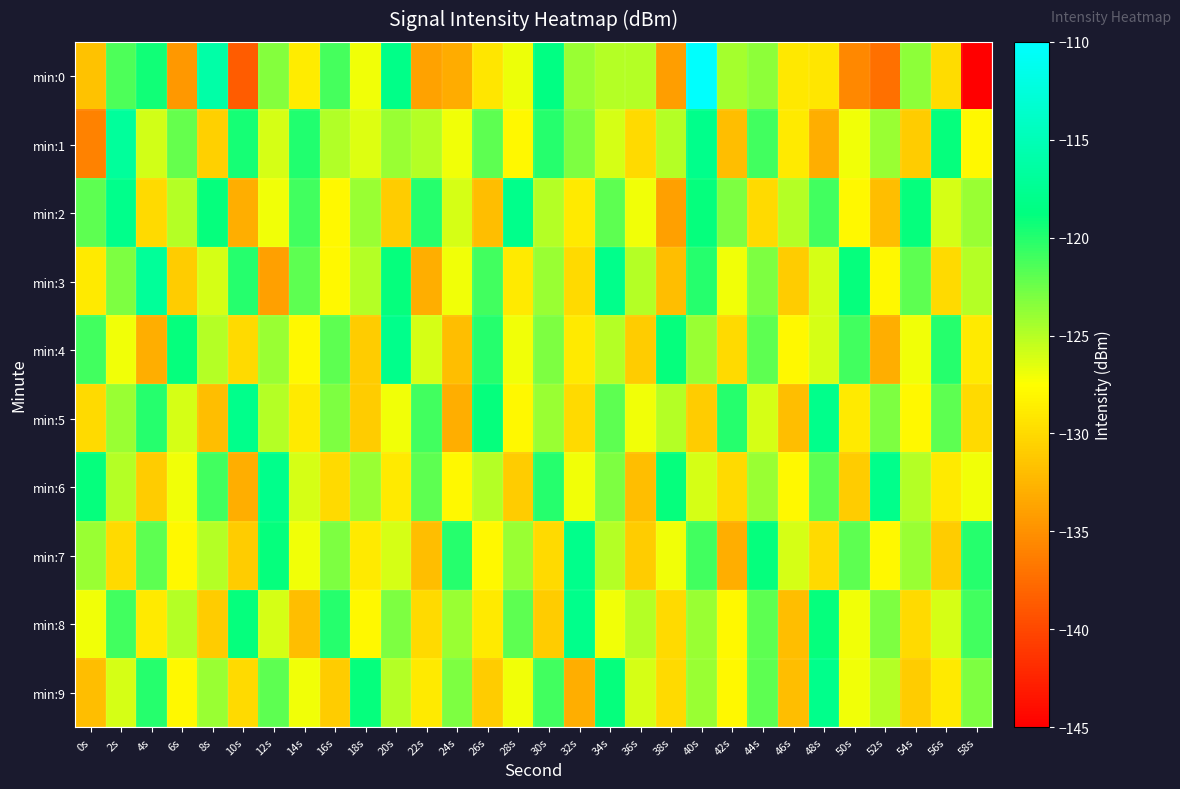

Reading left to right, what are all the values shown in this chart?

min:0: 0s=-131.7	2s=-121.4	4s=-119.3	6s=-134.6	8s=-116.1	10s=-138.6	12s=-123.4	14s=-128.8	16s=-121.2	18s=-127.0	20s=-118.1	22s=-133.9	24s=-133.2	26s=-129.2	28s=-126.9	30s=-118.5	32s=-124.0	34s=-125.0	36s=-124.9	38s=-134.1	40s=-110.2	42s=-124.4	44s=-123.6	46s=-129.1	48s=-129.2	50s=-135.7	52s=-137.2	54s=-123.6	56s=-129.9	58s=-145.2
min:1: 0s=-136.0	2s=-116.9	4s=-126.0	6s=-122.2	8s=-130.7	10s=-119.5	12s=-126.0	14s=-120.0	16s=-124.9	18s=-126.3	20s=-124.0	22s=-125.0	24s=-127.0	26s=-122.0	28s=-128.0	30s=-120.0	32s=-123.0	34s=-126.0	36s=-130.0	38s=-125.0	40s=-118.0	42s=-132.0	44s=-121.0	46s=-129.0	48s=-133.0	50s=-127.0	52s=-124.0	54s=-131.0	56s=-119.0	58s=-128.0
min:2: 0s=-122.0	2s=-118.0	4s=-130.0	6s=-125.0	8s=-119.0	10s=-133.0	12s=-127.0	14s=-121.0	16s=-128.0	18s=-124.0	20s=-131.0	22s=-120.0	24s=-126.0	26s=-132.0	28s=-118.0	30s=-125.0	32s=-129.0	34s=-122.0	36s=-127.0	38s=-134.0	40s=-119.0	42s=-123.0	44s=-130.0	46s=-125.0	48s=-121.0	50s=-128.0	52s=-132.0	54s=-119.0	56s=-126.0	58s=-124.0
min:3: 0s=-129.0	2s=-123.0	4s=-117.0	6s=-131.0	8s=-126.0	10s=-120.0	12s=-134.0	14s=-122.0	16s=-128.0	18s=-125.0	20s=-119.0	22s=-133.0	24s=-127.0	26s=-121.0	28s=-129.0	30s=-124.0	32s=-130.0	34s=-118.0	36s=-125.0	38s=-132.0	40s=-120.0	42s=-127.0	44s=-123.0	46s=-131.0	48s=-126.0	50s=-119.0	52s=-128.0	54s=-122.0	56s=-130.0	58s=-125.0
min:4: 0s=-121.0	2s=-127.0	4s=-133.0	6s=-119.0	8s=-125.0	10s=-130.0	12s=-124.0	14s=-128.0	16s=-122.0	18s=-131.0	20s=-118.0	22s=-126.0	24s=-132.0	26s=-120.0	28s=-127.0	30s=-123.0	32s=-129.0	34s=-125.0	36s=-131.0	38s=-119.0	40s=-124.0	42s=-130.0	44s=-122.0	46s=-128.0	48s=-126.0	50s=-121.0	52s=-133.0	54s=-127.0	56s=-120.0	58s=-129.0
min:5: 0s=-130.0	2s=-124.0	4s=-120.0	6s=-126.0	8s=-132.0	10s=-118.0	12s=-125.0	14s=-129.0	16s=-123.0	18s=-131.0	20s=-127.0	22s=-121.0	24s=-133.0	26s=-119.0	28s=-128.0	30s=-124.0	32s=-130.0	34s=-122.0	36s=-127.0	38s=-125.0	40s=-131.0	42s=-120.0	44s=-126.0	46s=-132.0	48s=-118.0	50s=-129.0	52s=-123.0	54s=-128.0	56s=-122.0	58s=-130.0
min:6: 0s=-119.0	2s=-125.0	4s=-131.0	6s=-127.0	8s=-121.0	10s=-133.0	12s=-118.0	14s=-126.0	16s=-130.0	18s=-124.0	20s=-129.0	22s=-122.0	24s=-128.0	26s=-125.0	28s=-131.0	30s=-120.0	32s=-127.0	34s=-123.0	36s=-132.0	38s=-119.0	40s=-126.0	42s=-130.0	44s=-124.0	46s=-128.0	48s=-122.0	50s=-131.0	52s=-118.0	54s=-125.0	56s=-129.0	58s=-127.0
min:7: 0s=-124.0	2s=-130.0	4s=-122.0	6s=-128.0	8s=-125.0	10s=-131.0	12s=-119.0	14s=-127.0	16s=-123.0	18s=-129.0	20s=-126.0	22s=-132.0	24s=-120.0	26s=-128.0	28s=-124.0	30s=-130.0	32s=-118.0	34s=-125.0	36s=-131.0	38s=-127.0	40s=-121.0	42s=-133.0	44s=-119.0	46s=-126.0	48s=-130.0	50s=-122.0	52s=-128.0	54s=-124.0	56s=-131.0	58s=-120.0
min:8: 0s=-127.0	2s=-121.0	4s=-129.0	6s=-125.0	8s=-131.0	10s=-119.0	12s=-126.0	14s=-132.0	16s=-120.0	18s=-128.0	20s=-123.0	22s=-130.0	24s=-124.0	26s=-129.0	28s=-122.0	30s=-131.0	32s=-118.0	34s=-127.0	36s=-125.0	38s=-130.0	40s=-124.0	42s=-128.0	44s=-122.0	46s=-132.0	48s=-119.0	50s=-127.0	52s=-123.0	54s=-130.0	56s=-126.0	58s=-121.0
min:9: 0s=-132.0	2s=-126.0	4s=-120.0	6s=-128.0	8s=-124.0	10s=-130.0	12s=-122.0	14s=-127.0	16s=-131.0	18s=-119.0	20s=-125.0	22s=-129.0	24s=-123.0	26s=-131.0	28s=-127.0	30s=-121.0	32s=-133.0	34s=-119.0	36s=-126.0	38s=-130.0	40s=-124.0	42s=-128.0	44s=-122.0	46s=-132.0	48s=-118.0	50s=-127.0	52s=-125.0	54s=-131.0	56s=-129.0	58s=-123.0